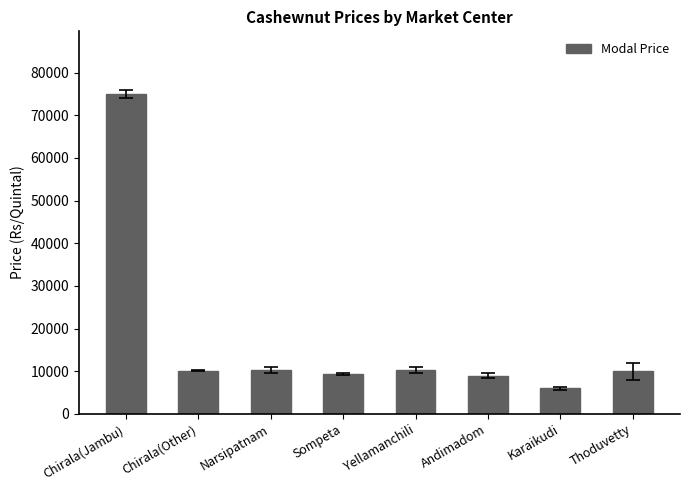

At which category does the chart reach its peak across all series?

Chirala(Jambu)